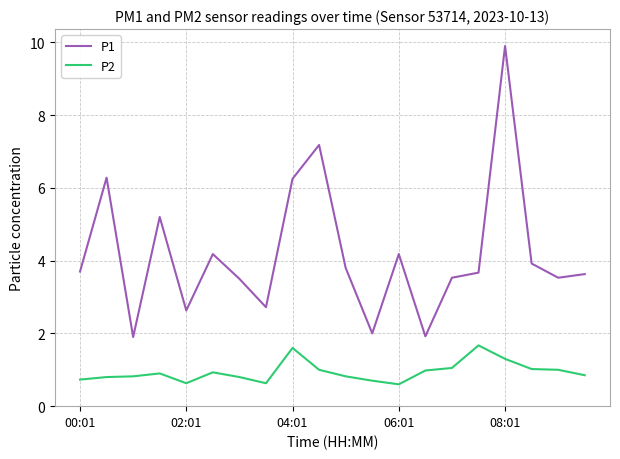

Rank the series by their average value, from lowest to highest.

P2, P1